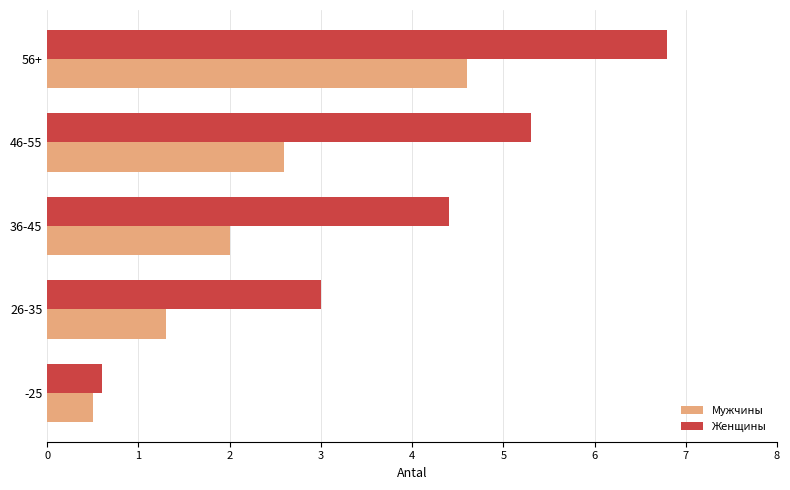

Which series has the largest range (max minus min)?

Женщины